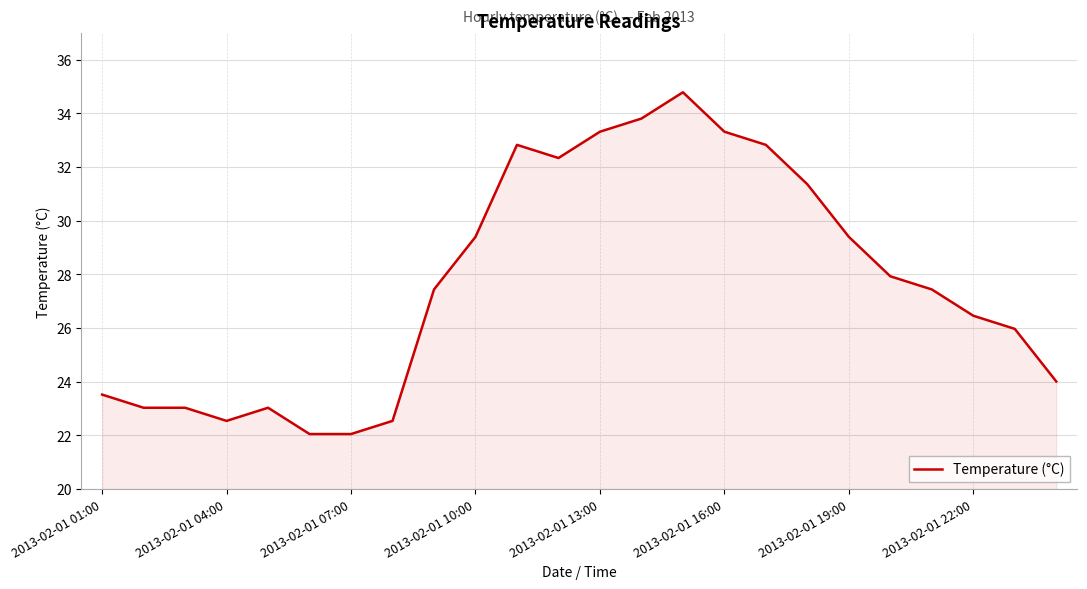

What is the greatest value displayed?

34.8